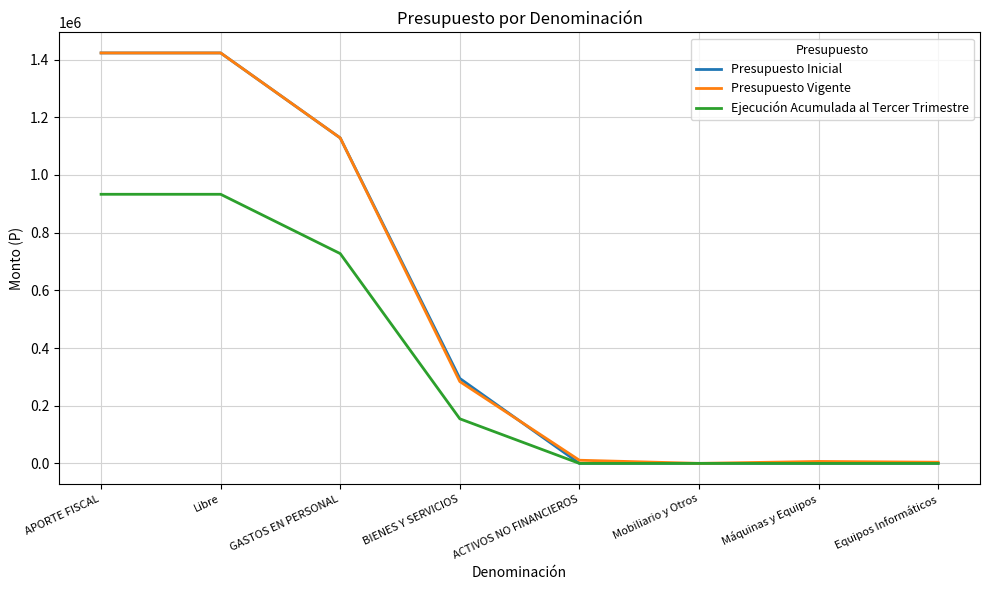

What is the spread (max minus min) of values at APORTE FISCAL?

489986